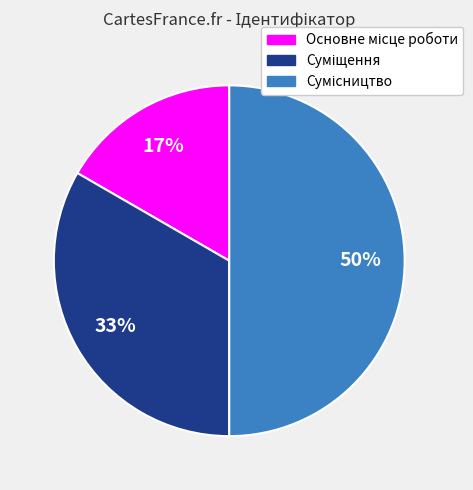

To the nearest percent, what is the average slice percentage?

33%